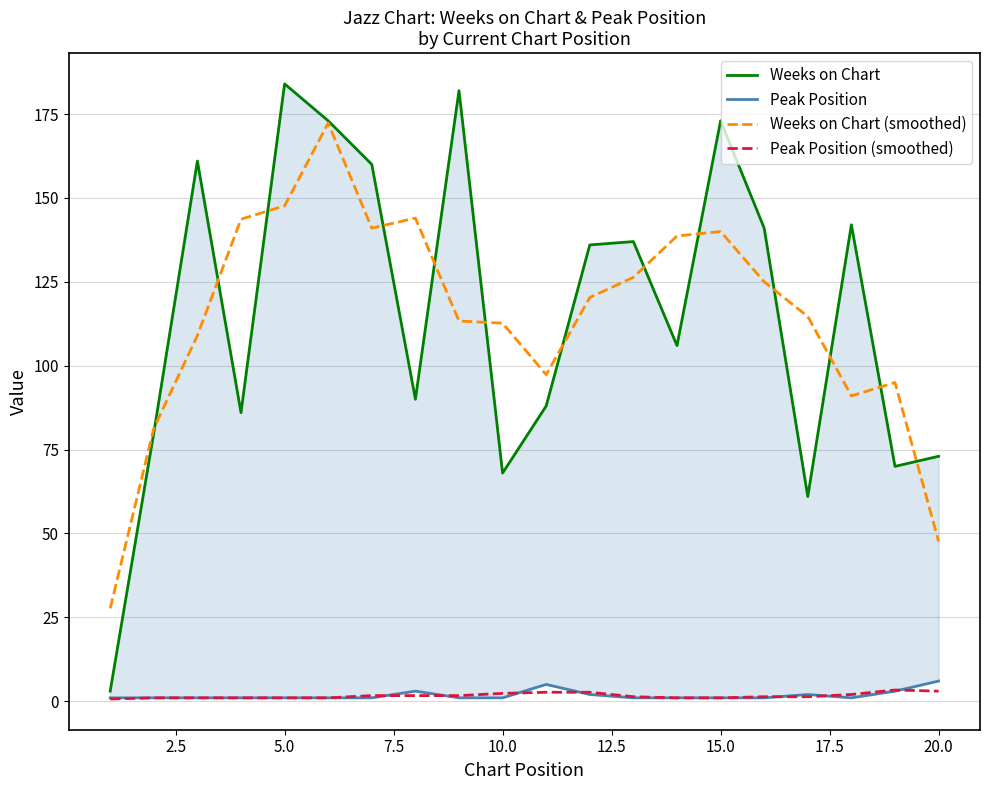

The value of Weeks on Chart (smoothed) at 10.0 is 173.2. True or false?

False